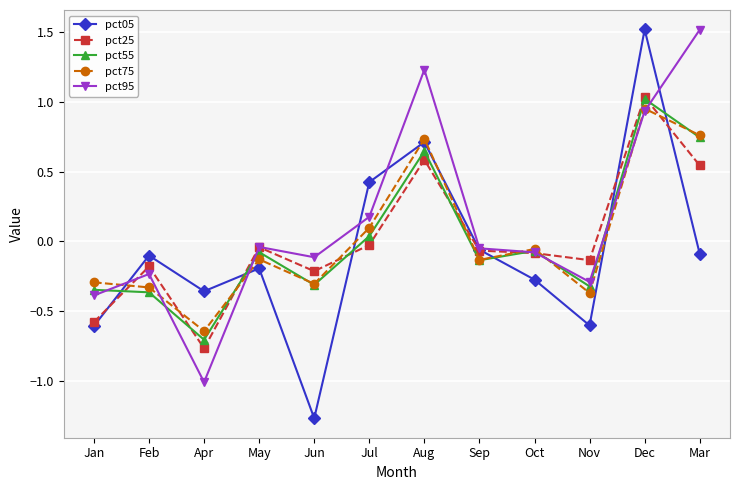

How many data points does each series have?

12